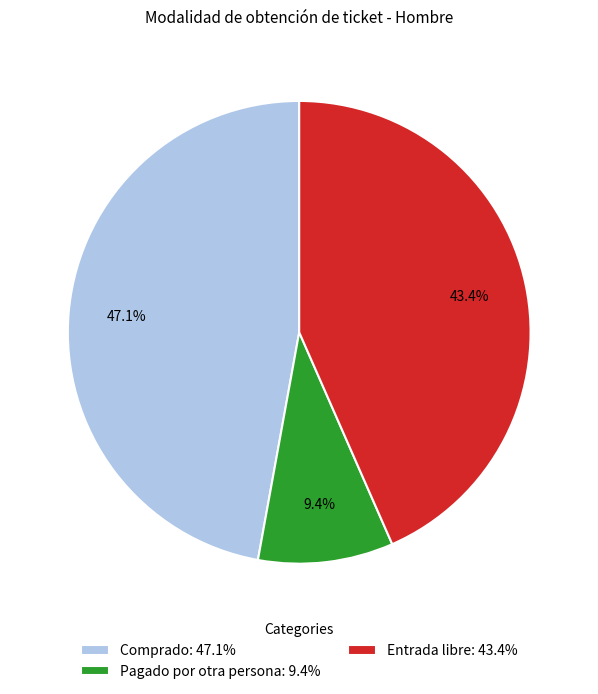

Does Comprado represent more than half of the total?

No